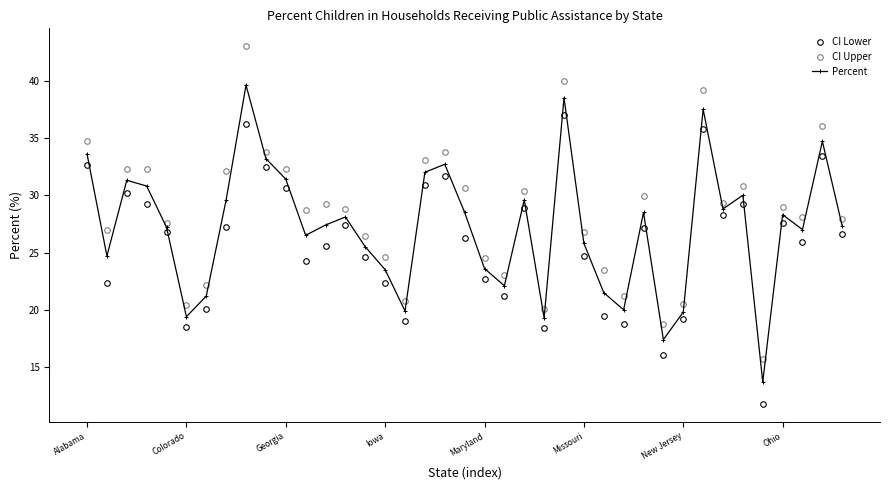

What is the minimum value shown in the chart?

11.8